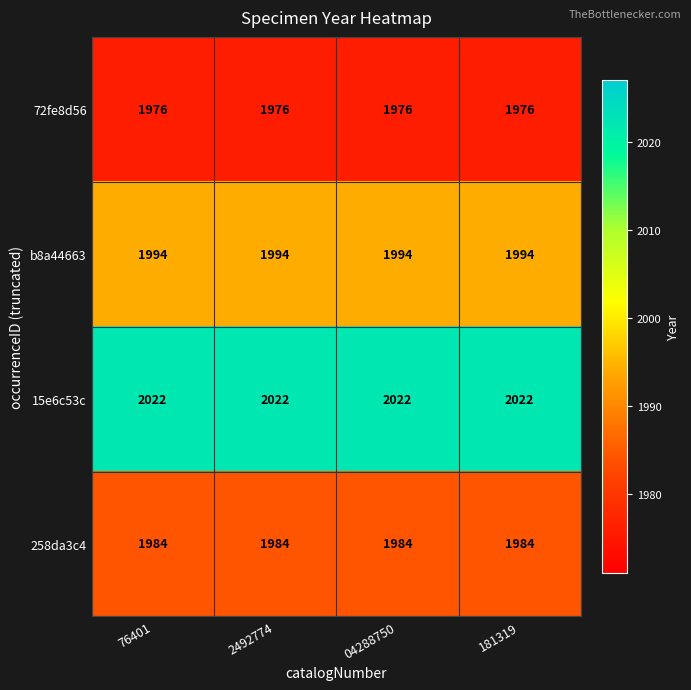

At 04288750, list the series in order from smallest to largest.

72fe8d56, 258da3c4, b8a44663, 15e6c53c